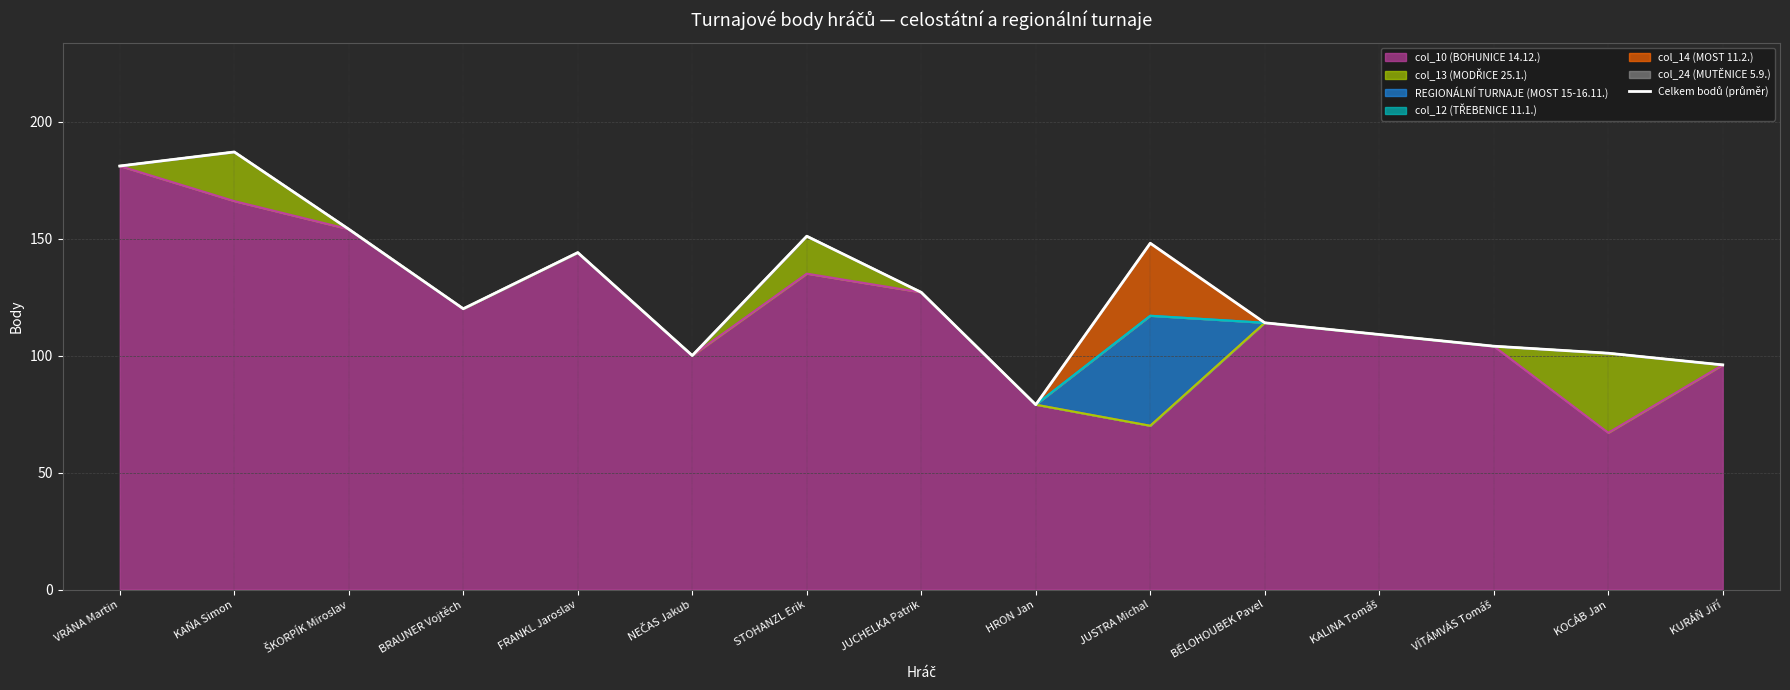

At which label is the value closest to 133?

JUCHELKA Patrik